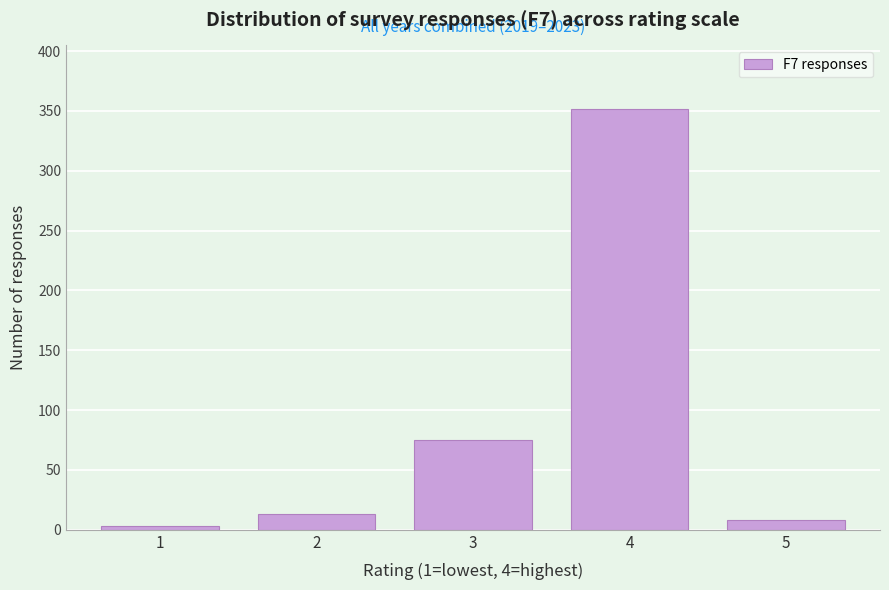

Reading left to right, transcribe all the data shown in this chart.

1=3	2=13	3=75	4=352	5=8